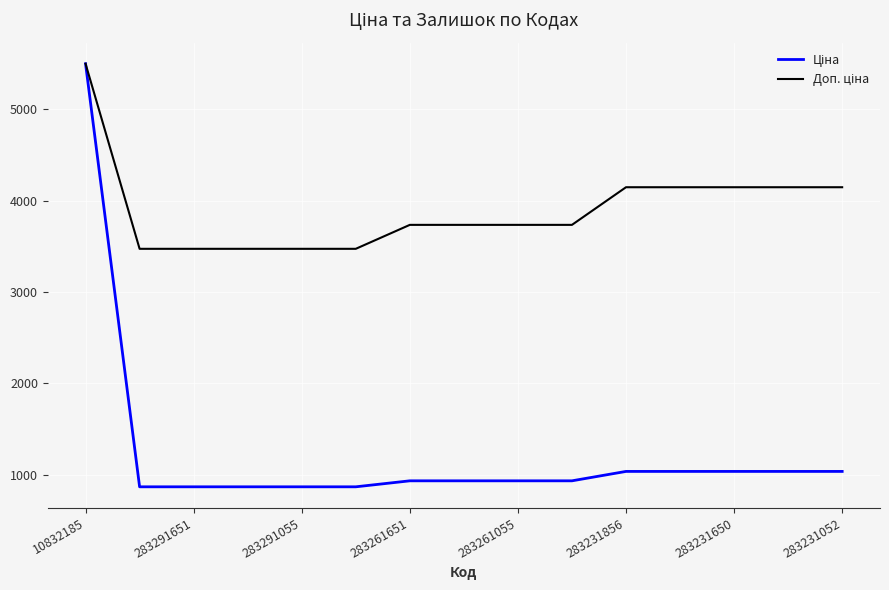

What is the maximum value shown in the chart?

5497.3